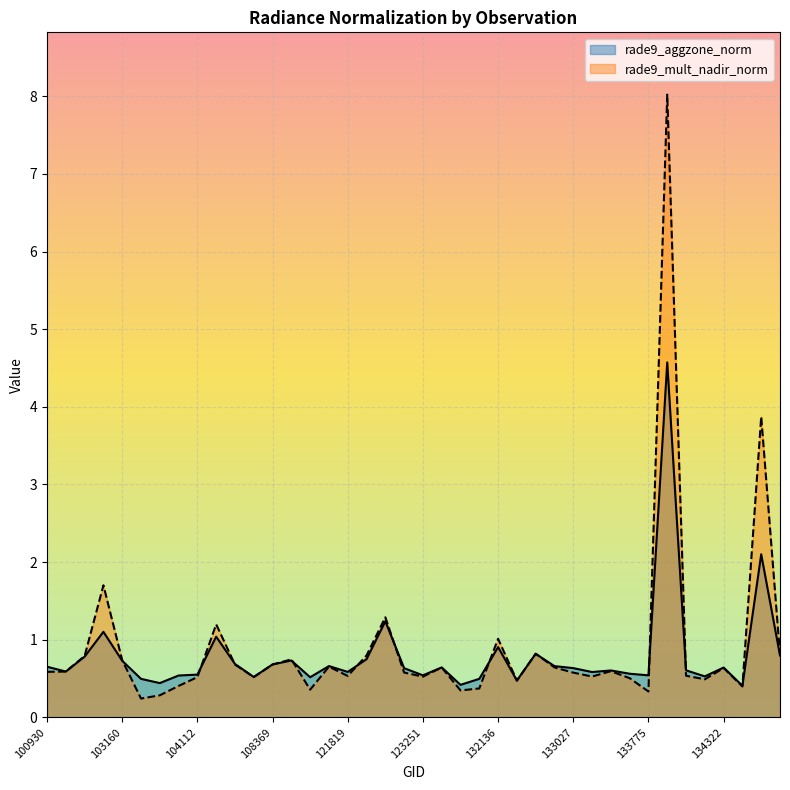

Where is the first local minimum for rade9_mult_nadir_norm?

103524